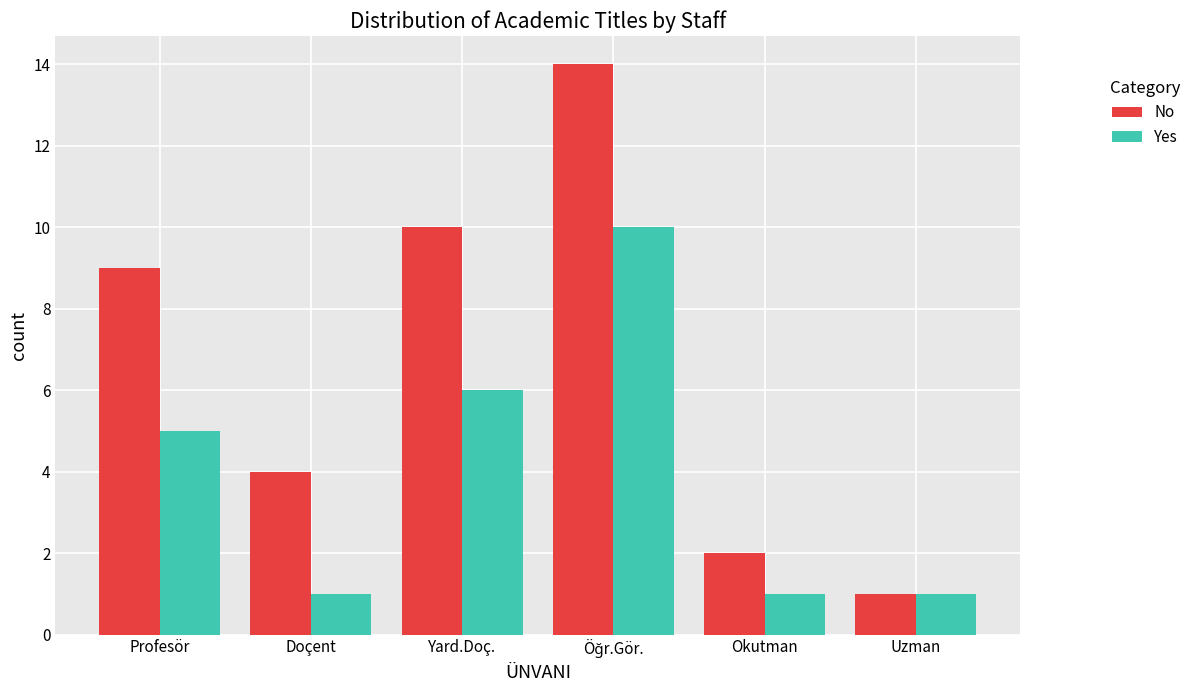

Are the bars horizontal?

No